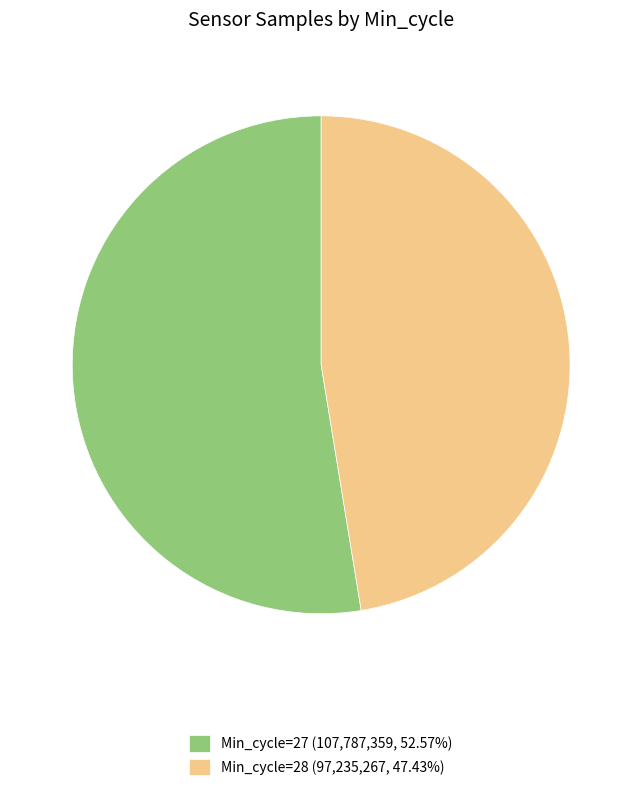

Approximately how many times larger is the value at Min_cycle=28 (97,235,267, 47.43%) compared to Min_cycle=27 (107,787,359, 52.57%)?

0.9